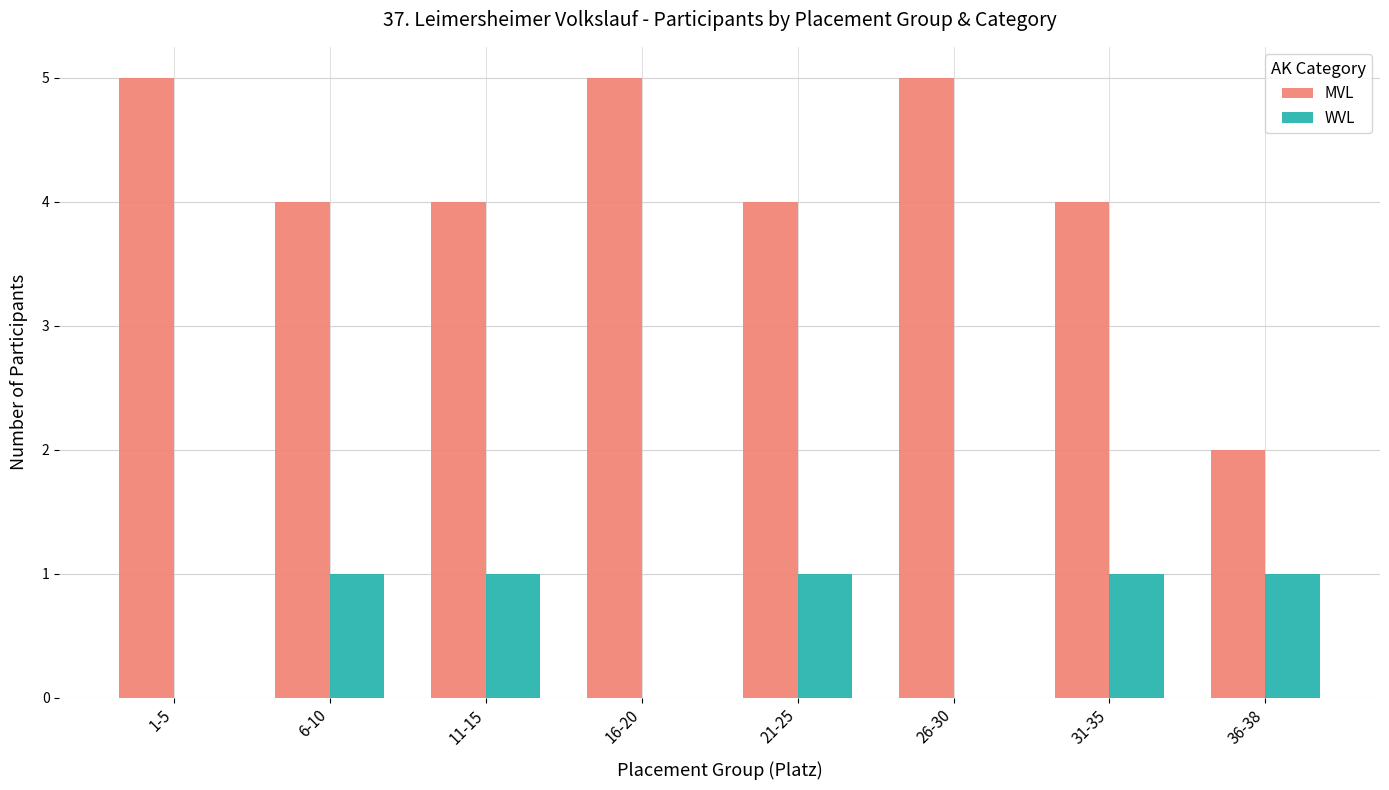

Which series has the largest total across all categories?

MVL